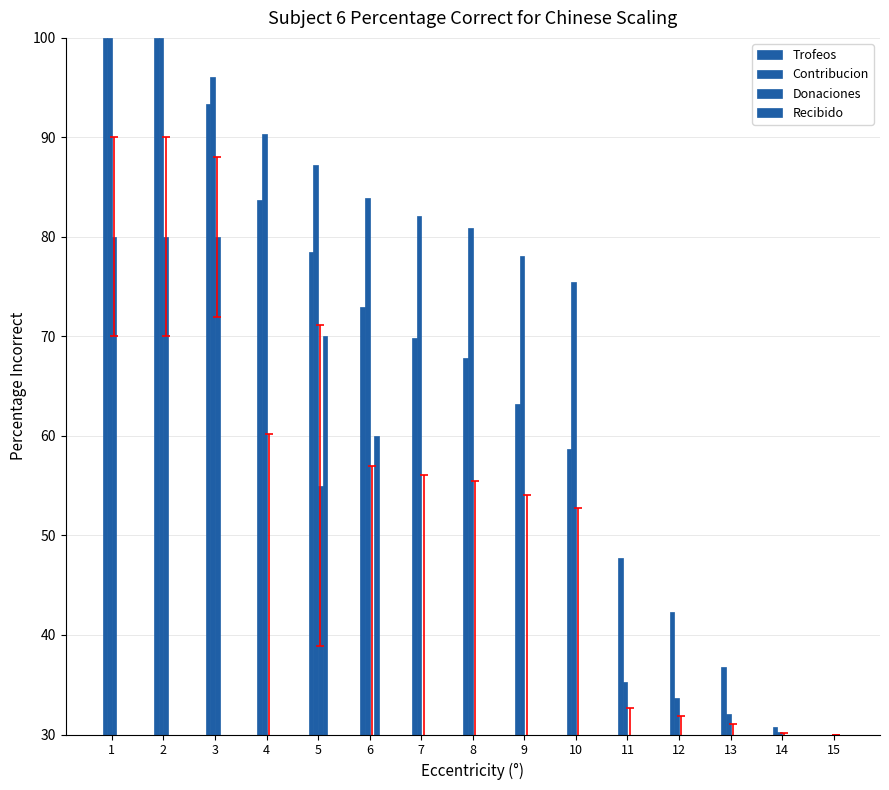

How many series are shown in this chart?

4